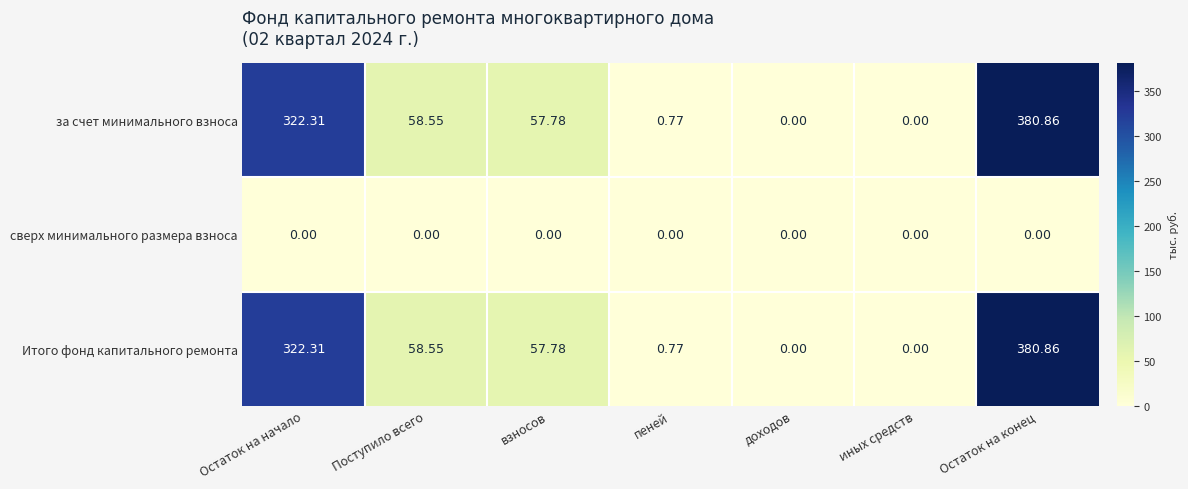

Which category has the highest value across all series?

Остаток на конец